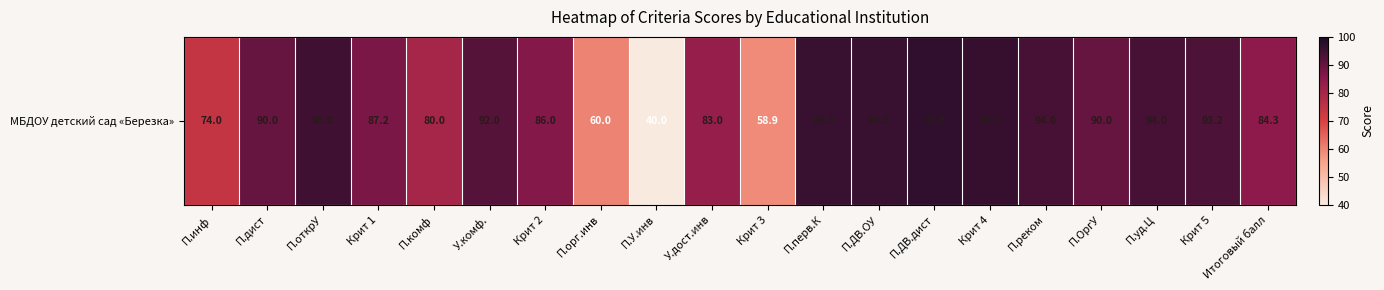

What is the sum of the values at Итоговый балл and П.ОргУ?

174.3